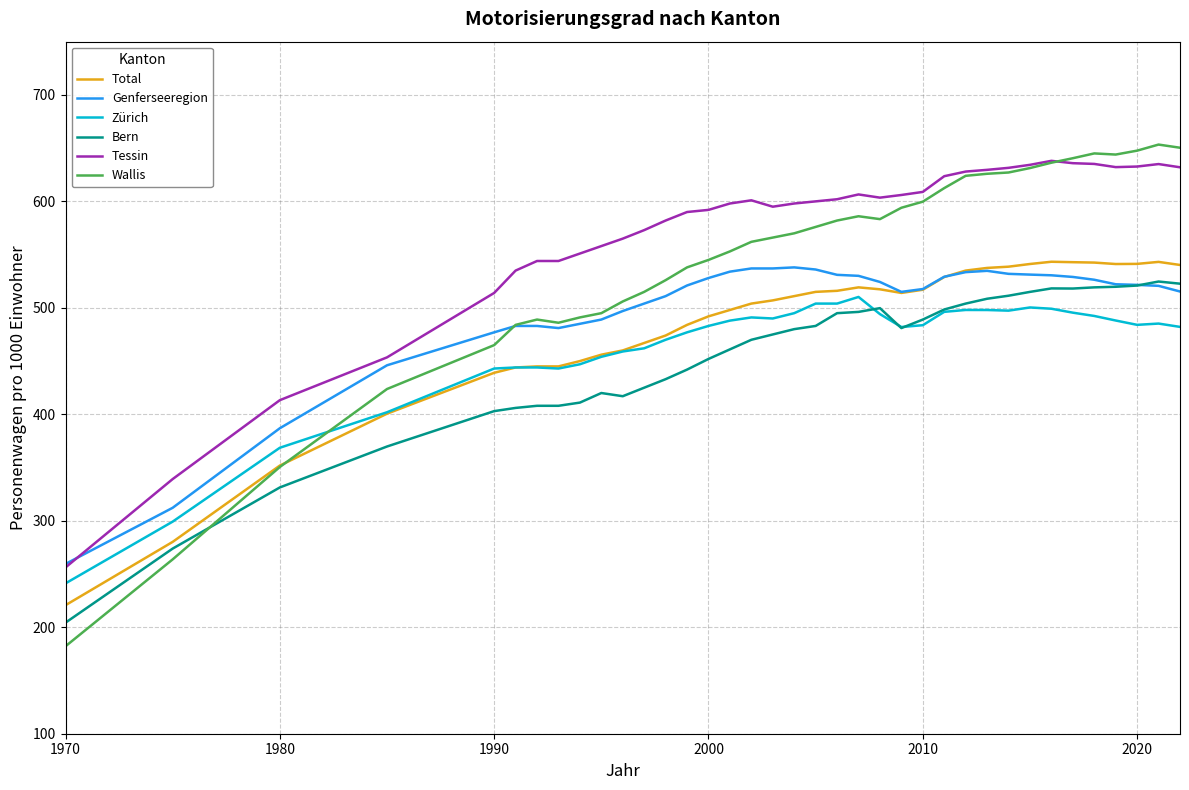

Which series has the largest total across all categories?

Tessin